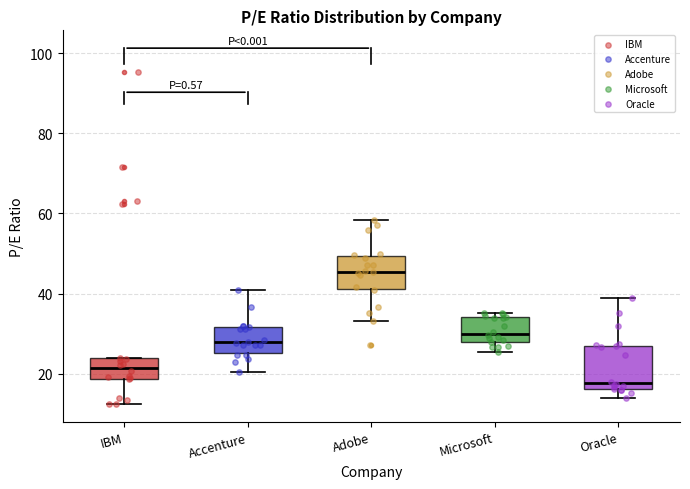

Which box's median line is the highest?

Adobe